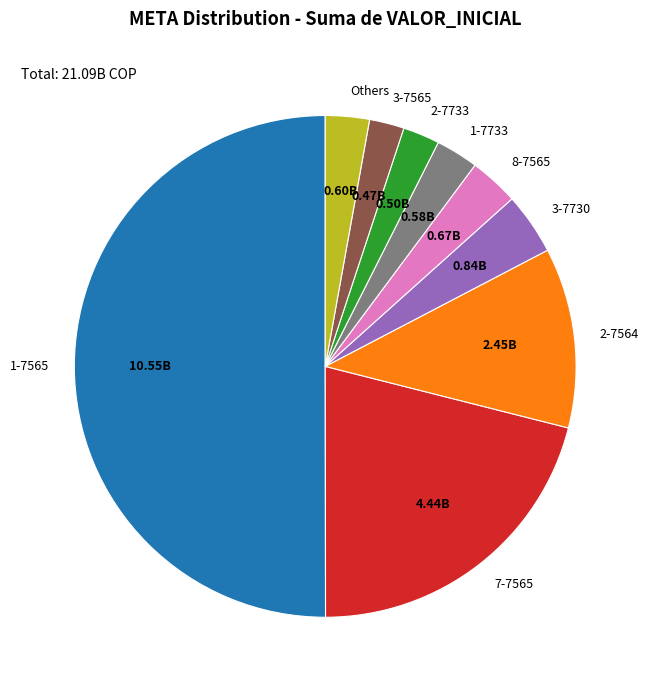

Is the sum of 1-7565 and 7-7565 greater than half?

Yes